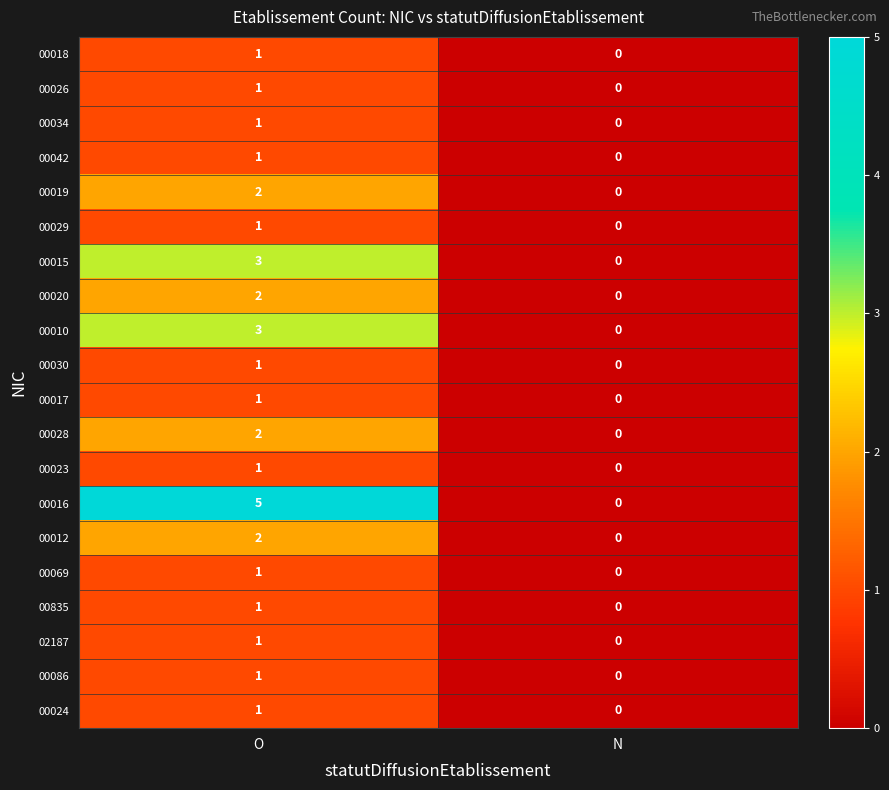

True or false: 00010 has a value of 0 at N.

True